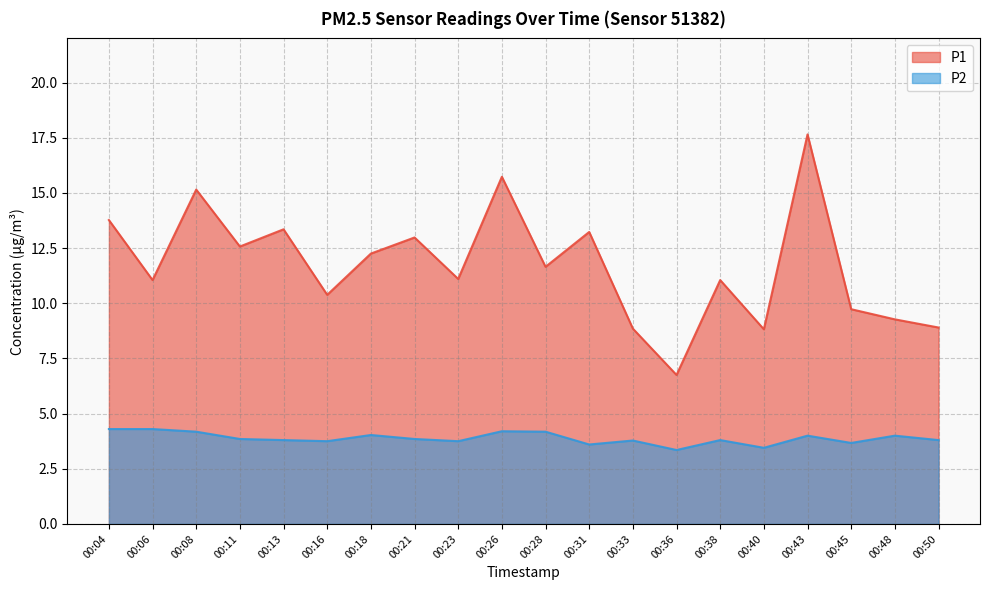

What value does the P1 series have at 00:26?

15.7